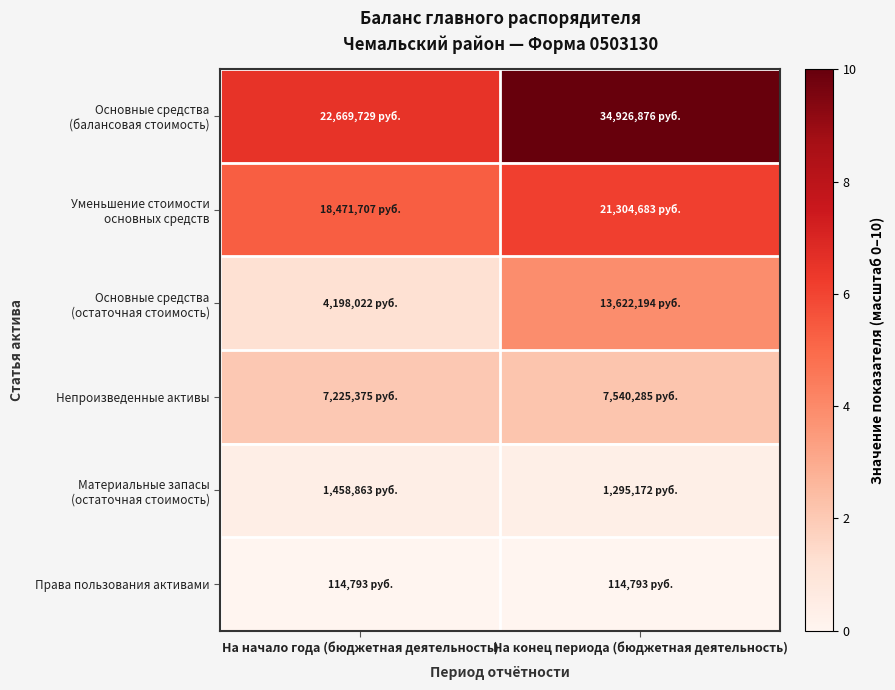

Rank the series by their maximum value, from lowest to highest.

Права пользования активами, Материальные запасы (остаточная стоимость), Непроизведенные активы, Основные средства (остаточная стоимость), Уменьшение стоимости основных средств, Основные средства (балансовая стоимость)